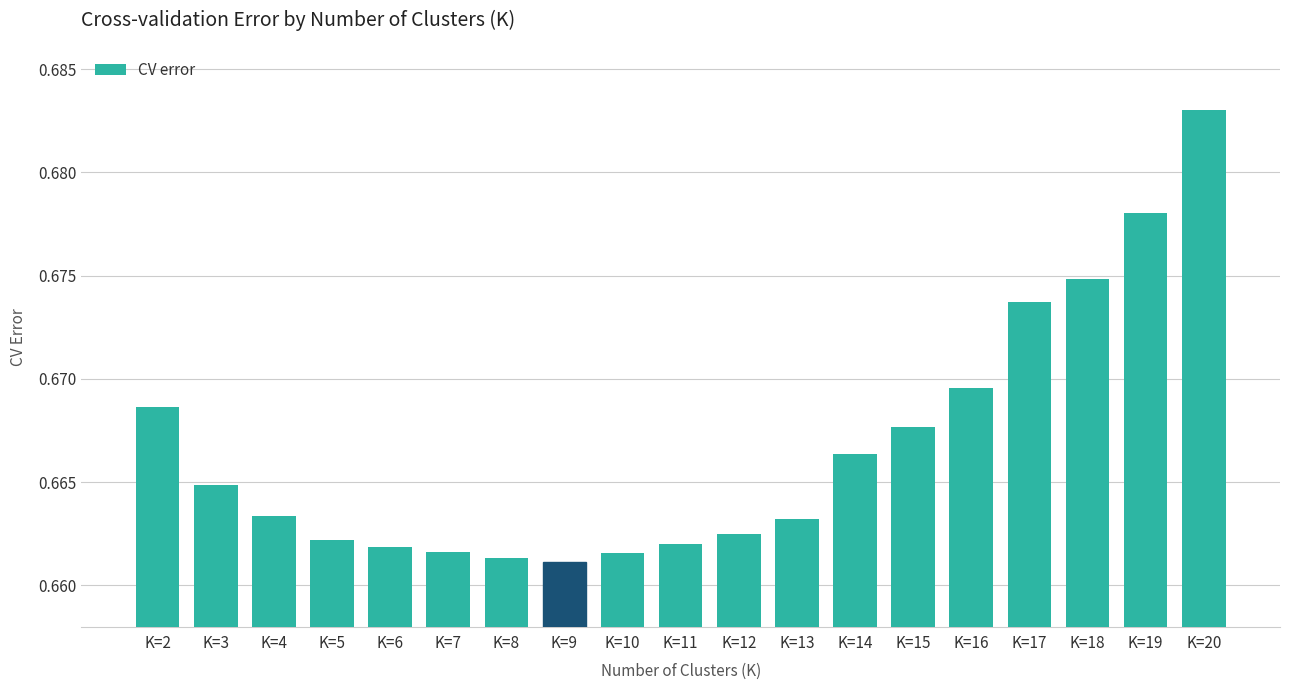

Count the values in the range 0 to 1.

19